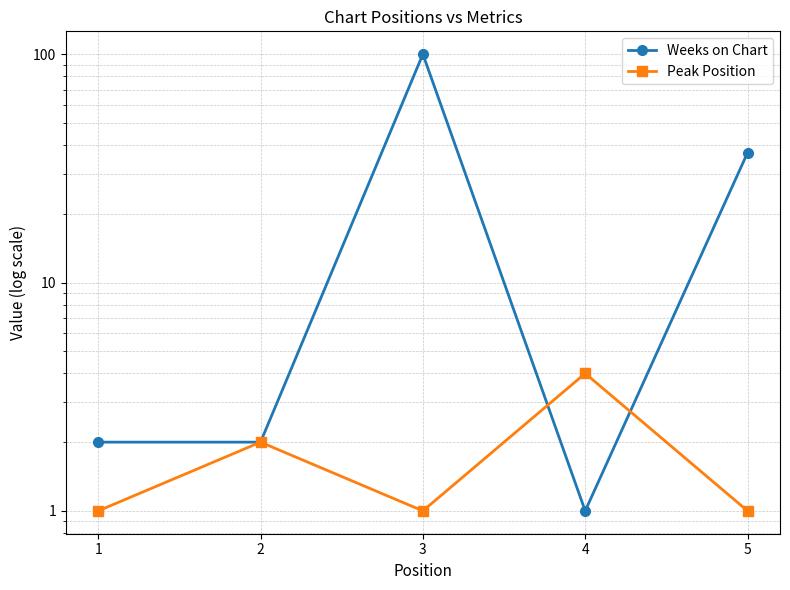

True or false: Peak Position has a value of 2 at 2.

True